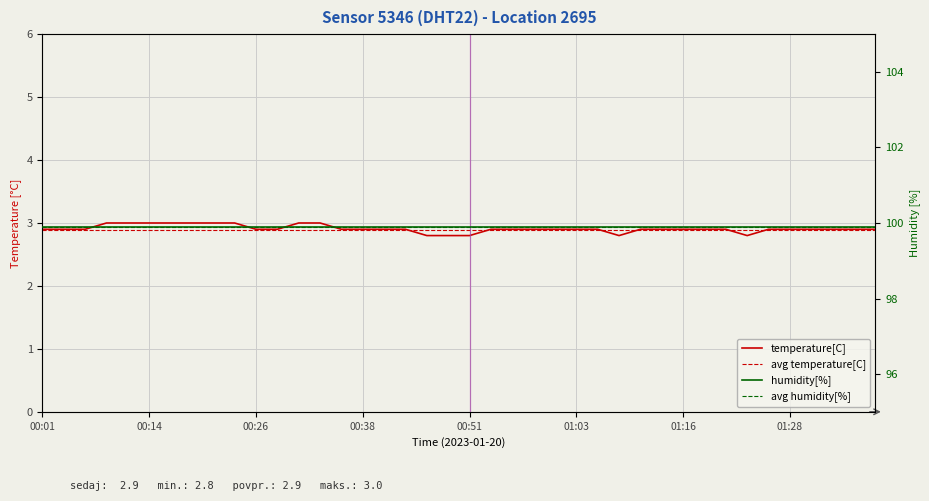

Where is the data nearest to the value 2?

00:46